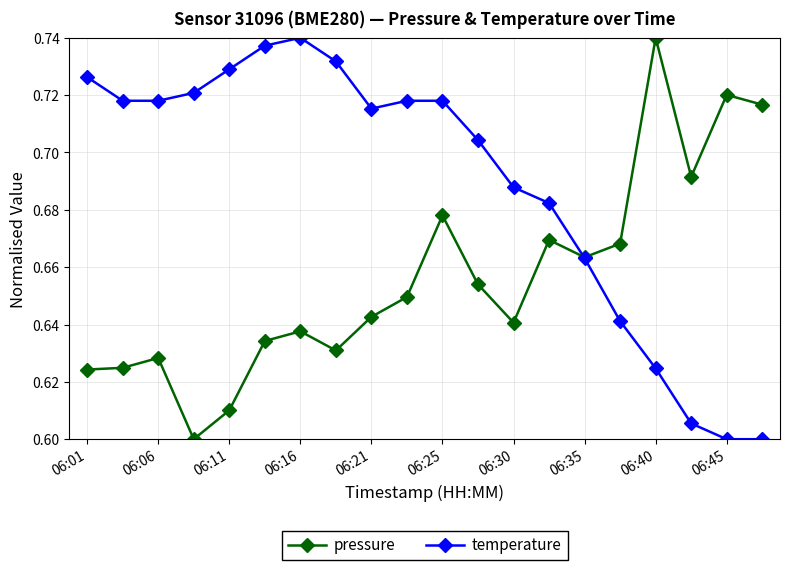

Which series has the largest total across all categories?

temperature